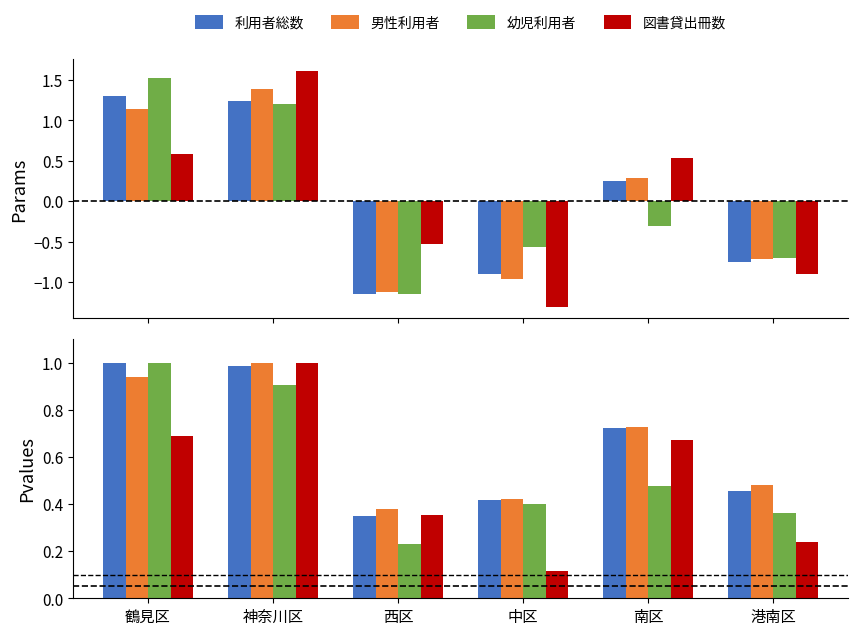

What is the label of the 6th bar from the right?

鶴見区